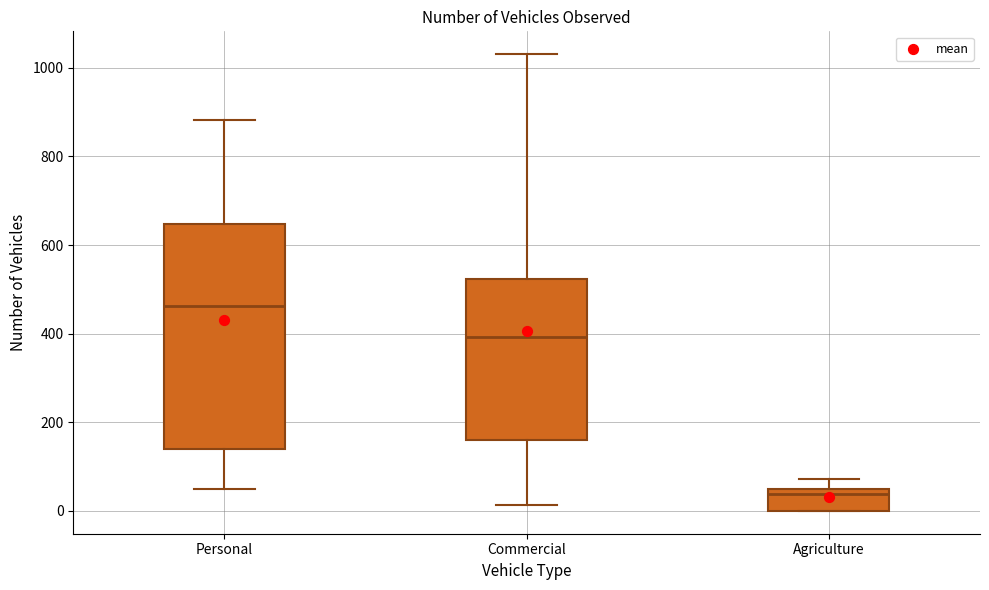

Reading left to right, transcribe this box plot: for each box, give where its median line is, the range the box spans, and where its two whiskers end, as read against the y-axis. The values are not printed on the chart, so give them approximately, as read against the axis.

Personal: median 460, box 140 to 640, whiskers 40 to 880
Commercial: median 400, box 160 to 520, whiskers 20 to 1040
Agriculture: median 40 (just below the box's upper edge), box 0 to 40, whiskers 0 to 80